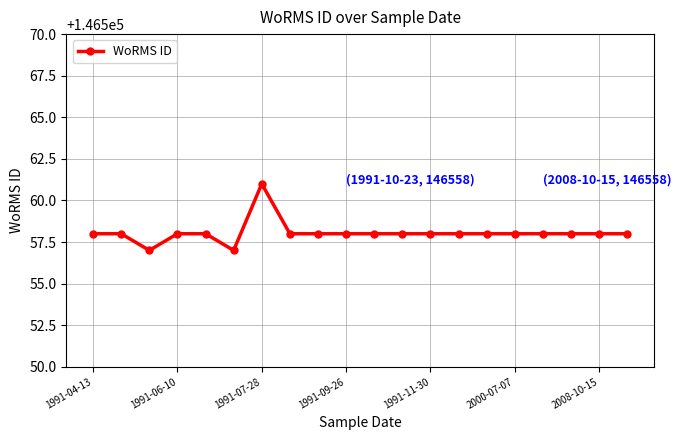

Is this an area chart (filled region under the line)?

No